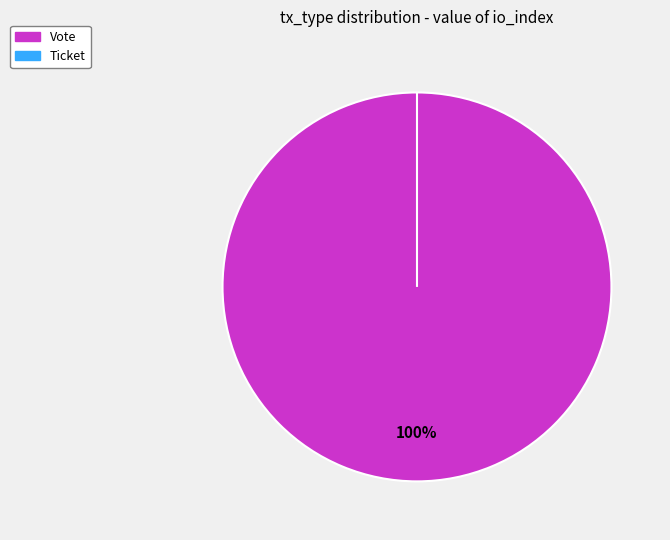

To the nearest percent, what percentage of the pie is Vote?

100%